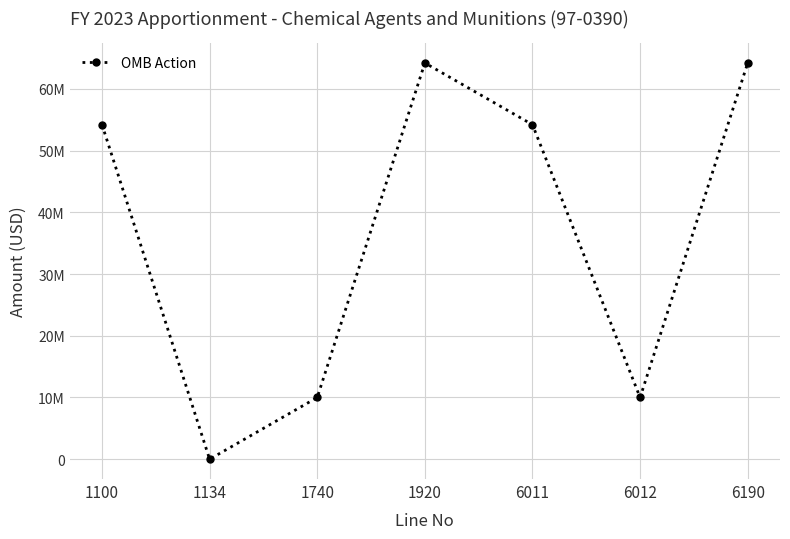

How many positive values are there?

6